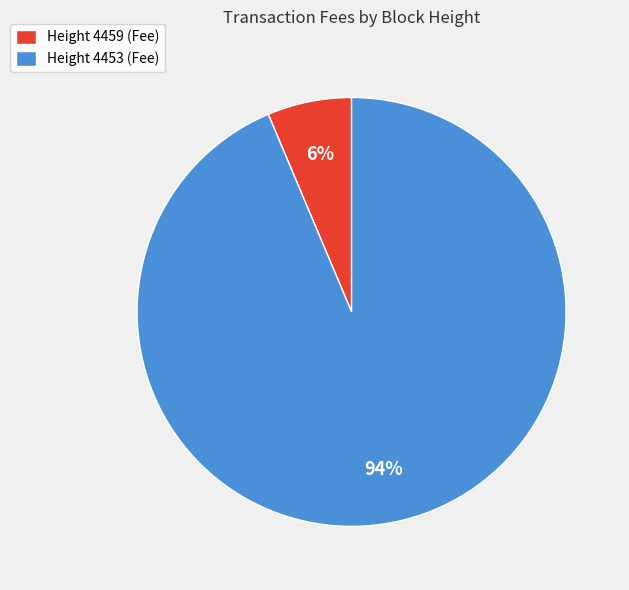

To the nearest percent, what is the average slice percentage?

50%